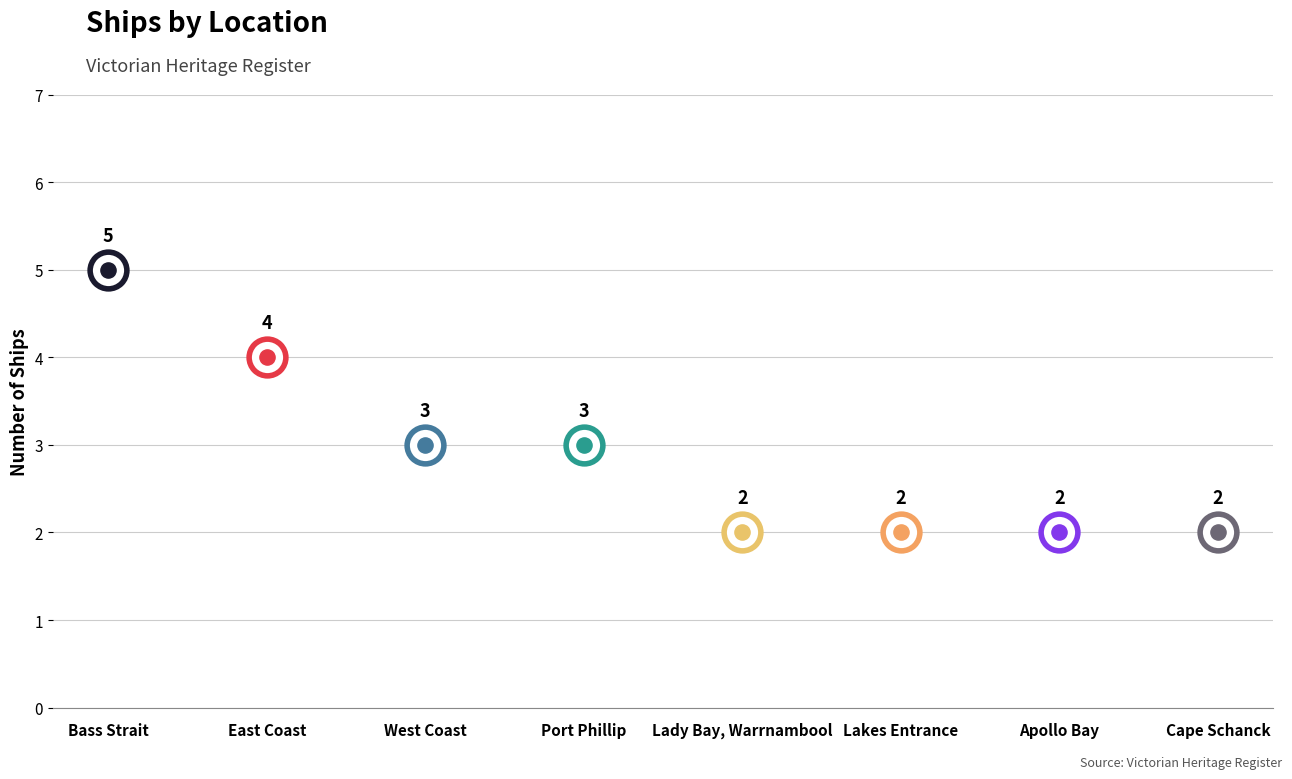

Which has a higher value, Lakes Entrance or Port Phillip?

Port Phillip